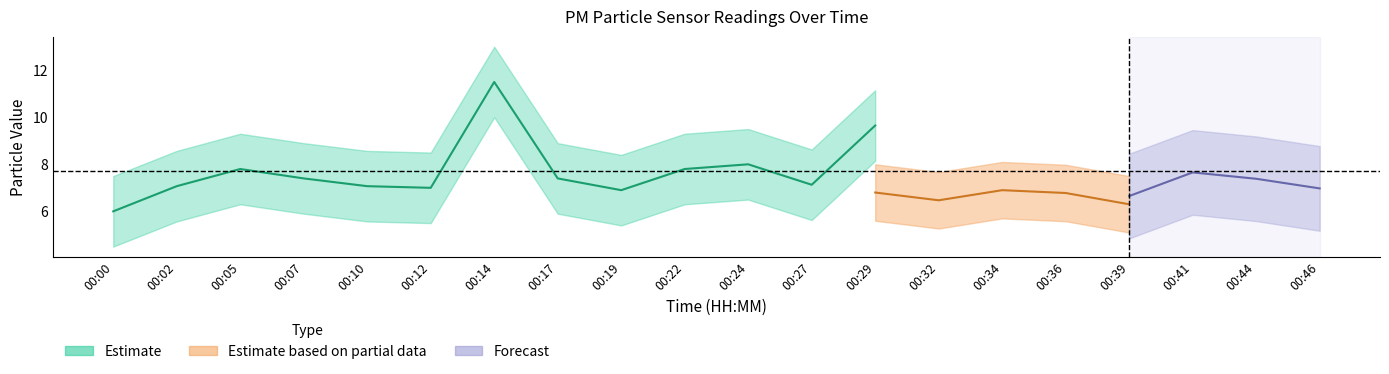

Where does the P1 series first go above 7?

00:02